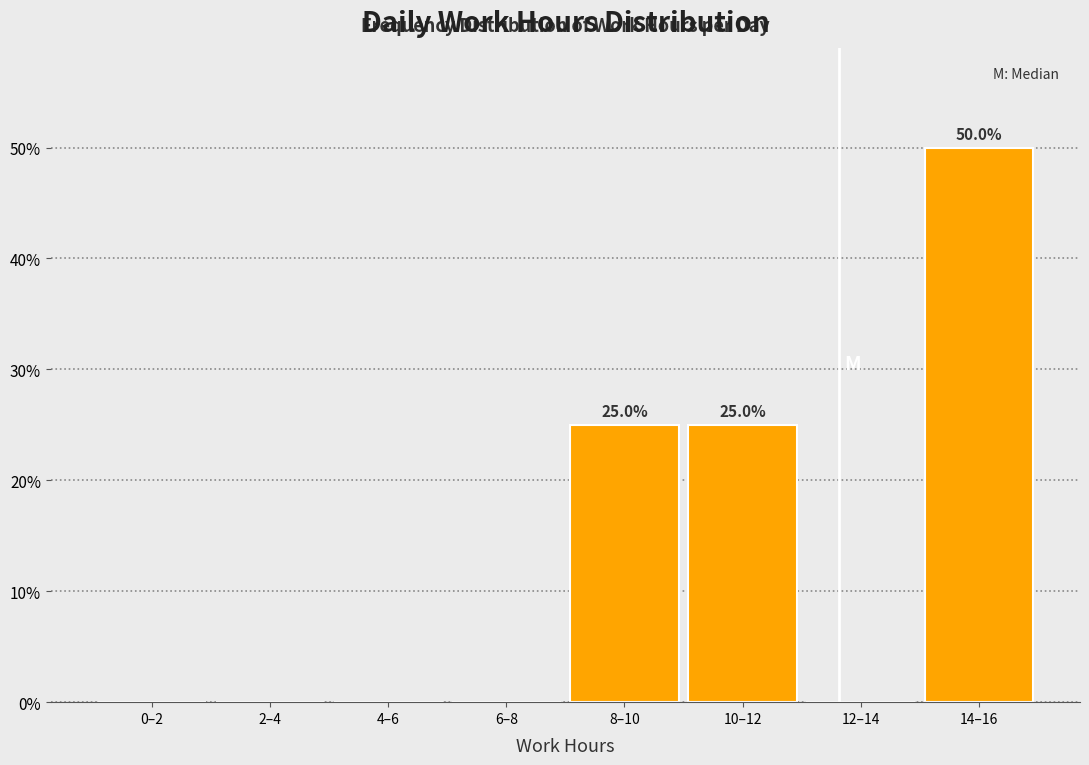

Reading left to right, extract all data points from this chart.

0–2=0	2–4=0	4–6=0	6–8=0	8–10=25	10–12=25	12–14=0	14–16=50